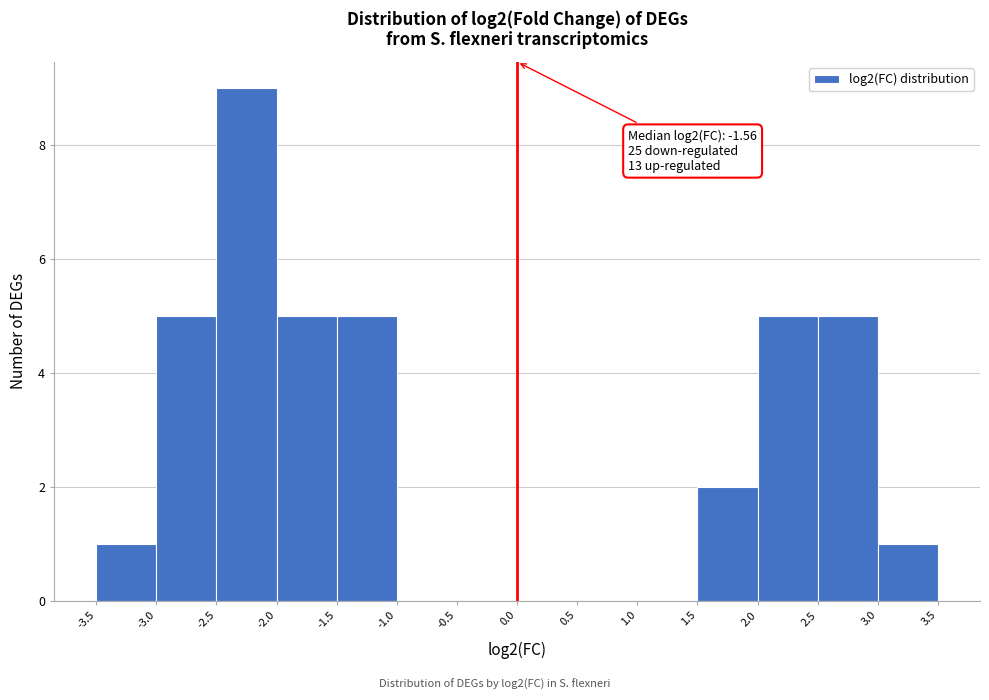

Which range on the x-axis has the tallest bar?

-2.5 to -2.0